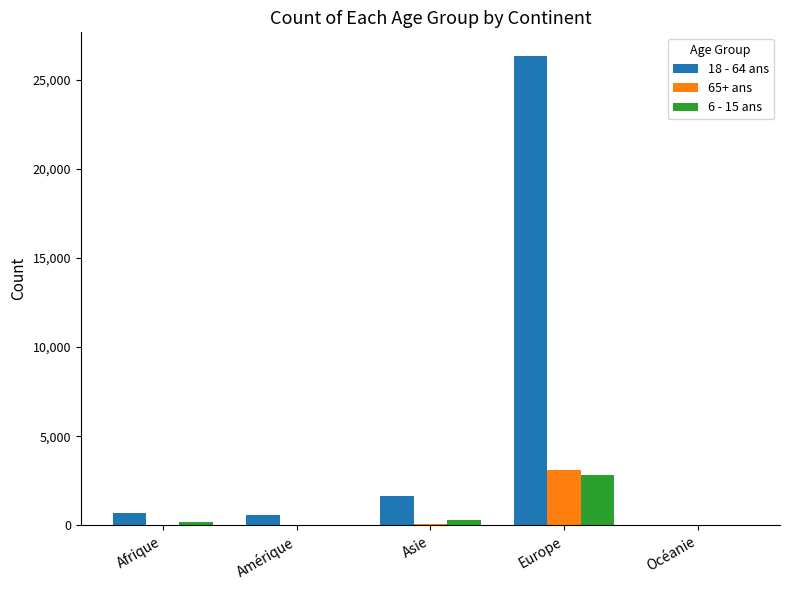

Is the value of 65+ ans at Europe greater than the value of 18 - 64 ans at Afrique?

Yes